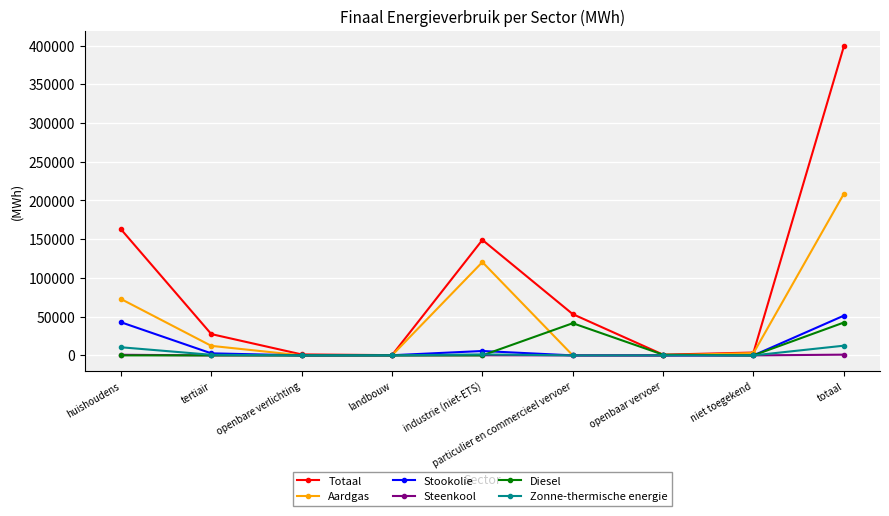

What is the label of the 3rd point from the right?

openbaar vervoer